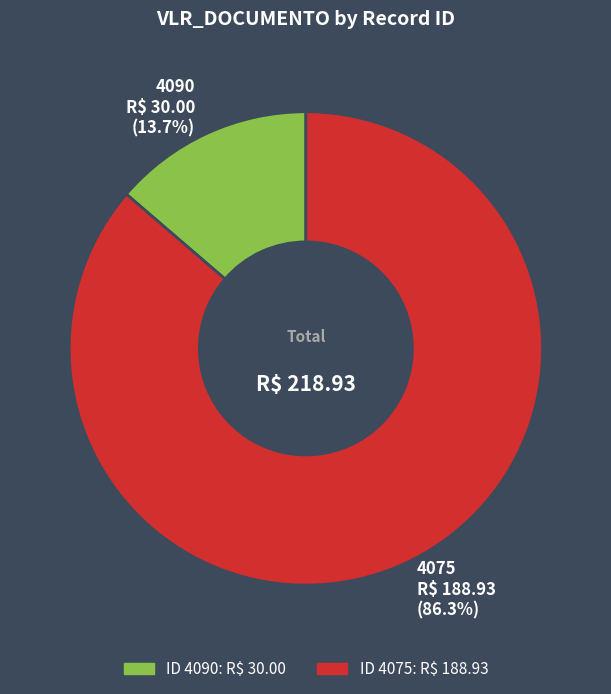

Rank the categories by value from highest to lowest.

4075, 4090